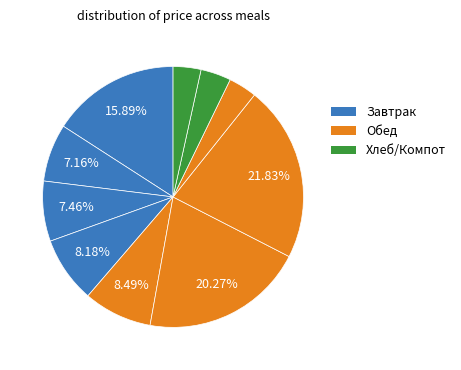

How many segments does this pie chart have?

10